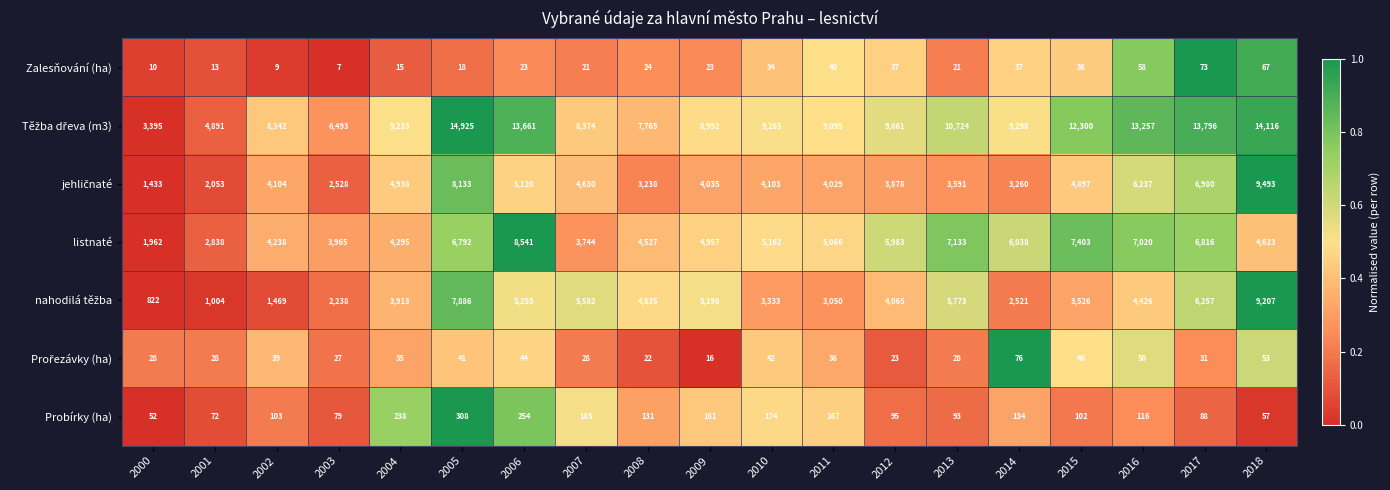

What is the spread (max minus min) of values at 2004?

9218